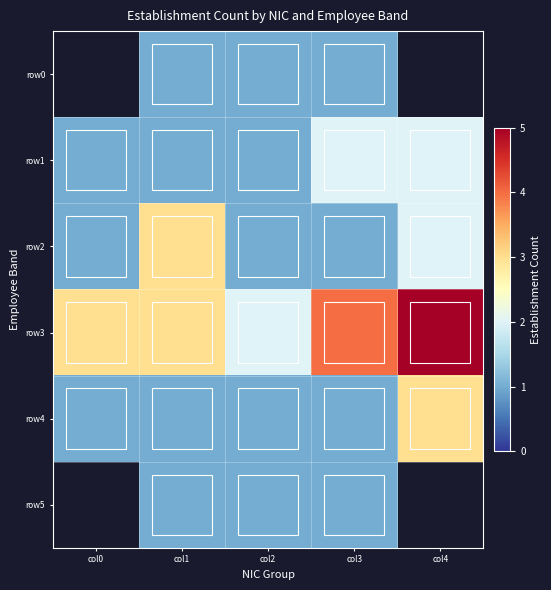

Which series changed the most between col3 and col4?

row4